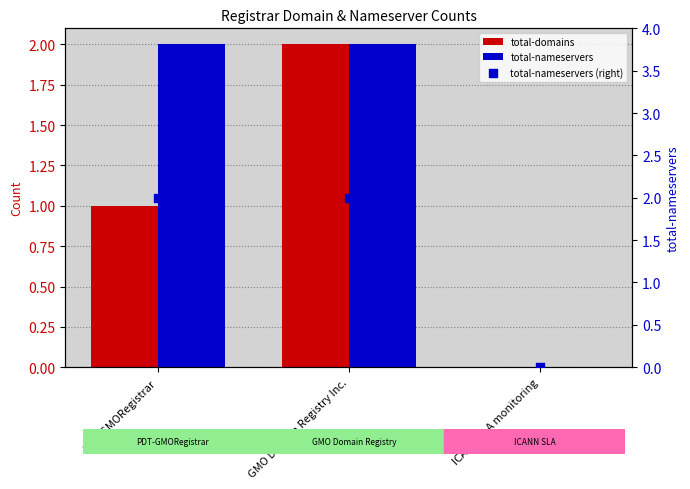

What is the total value across all series at PDT-GMORegistrar?

5